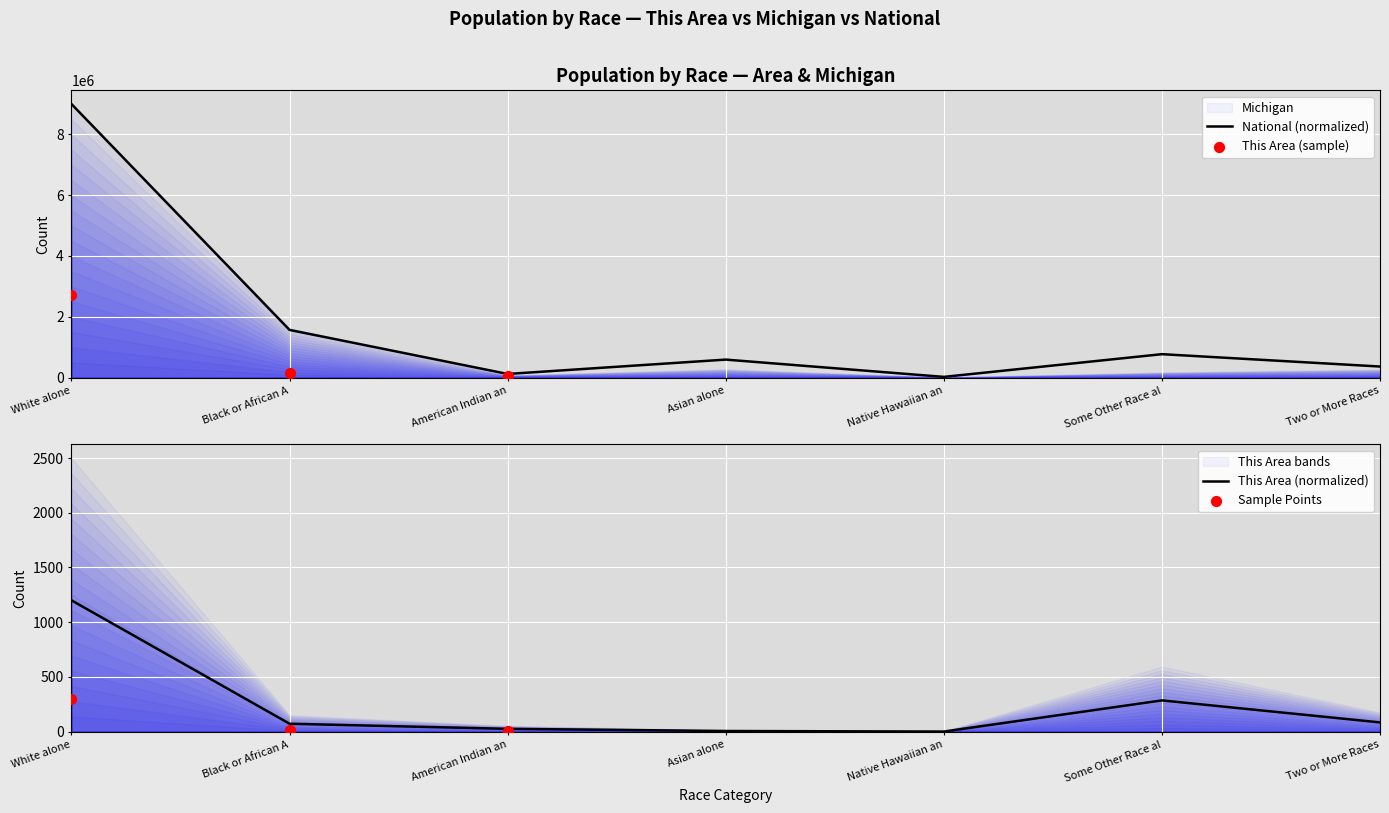

What is the highest value of the National (normalized) series?

9000000.0